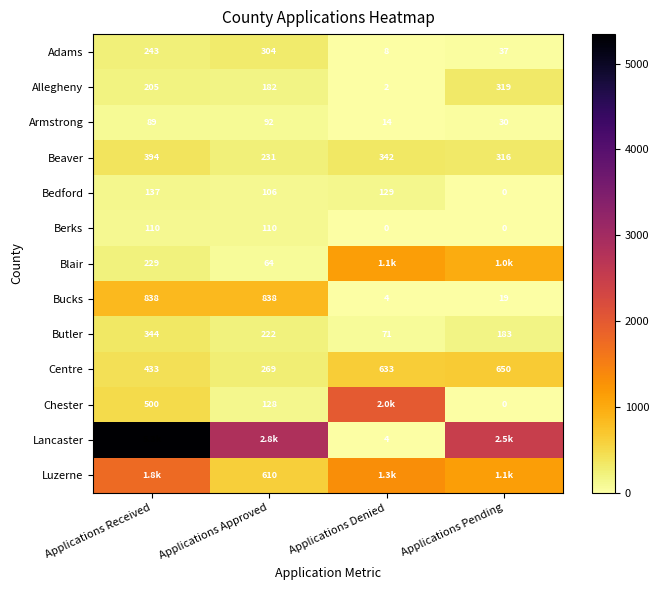

How many series are shown in this chart?

13